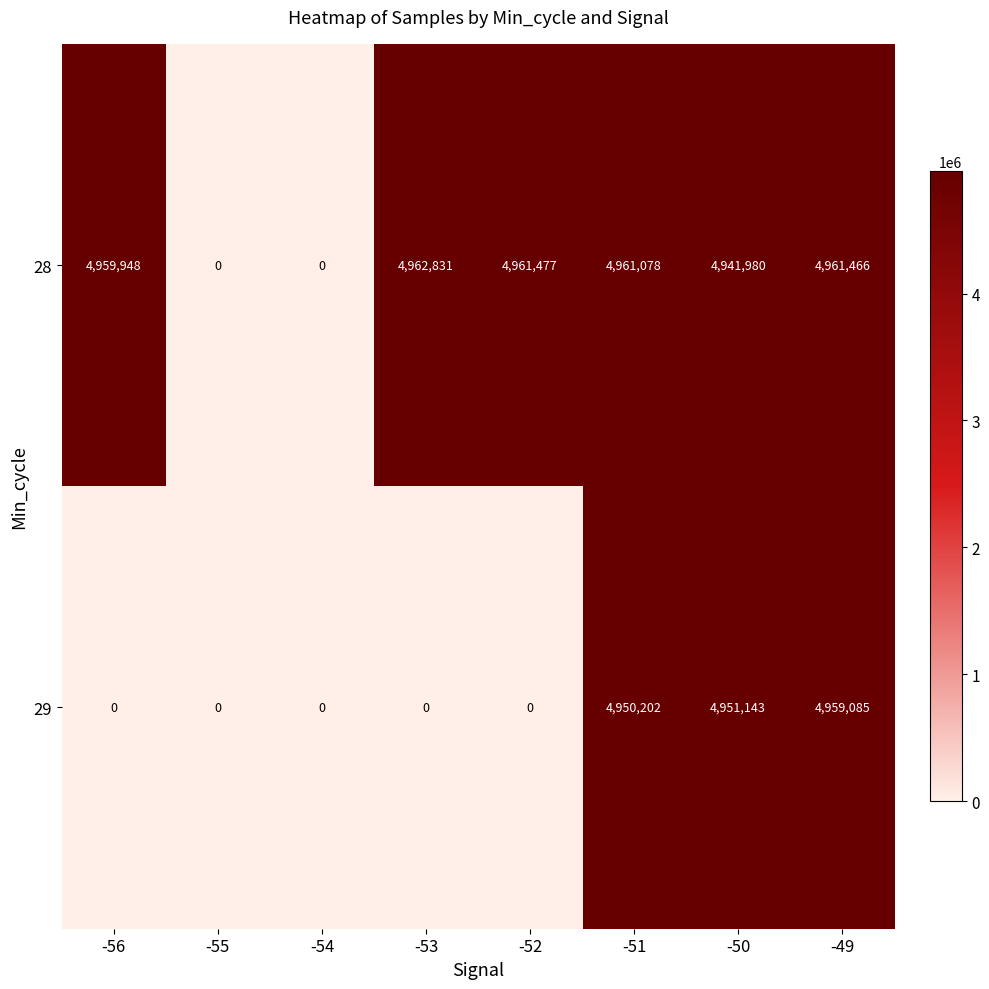

Where is 29 nearest to the value 2479542?

-51